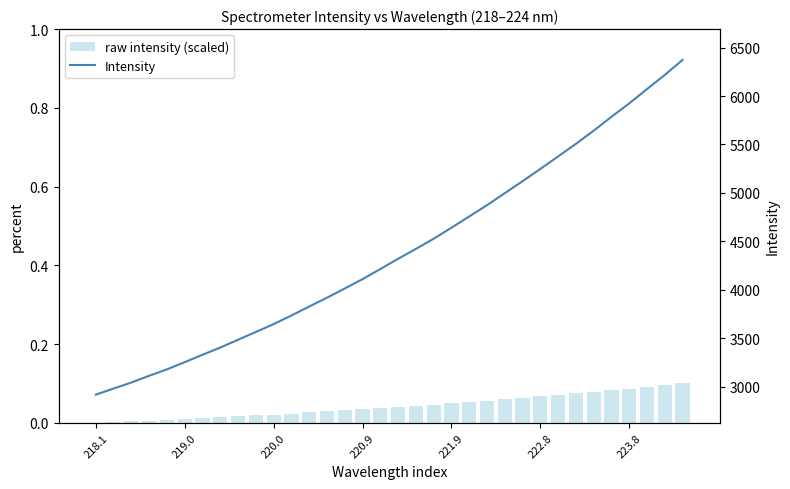

Does the chart contain stacked bars?

No